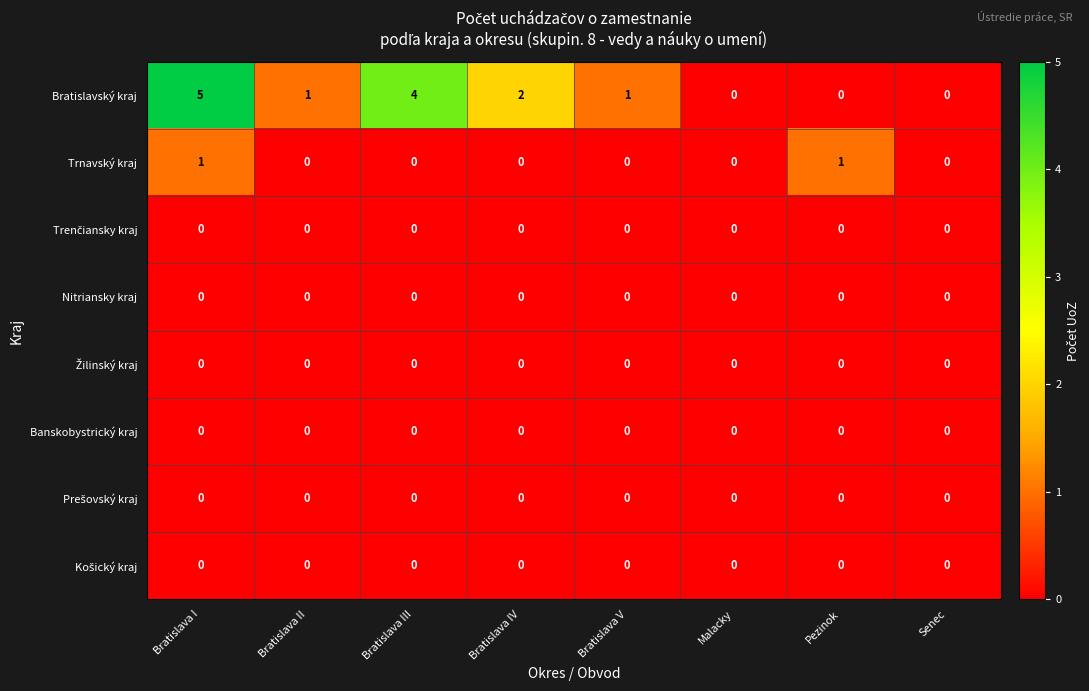

At which category is the sum across all series the highest?

Bratislava I